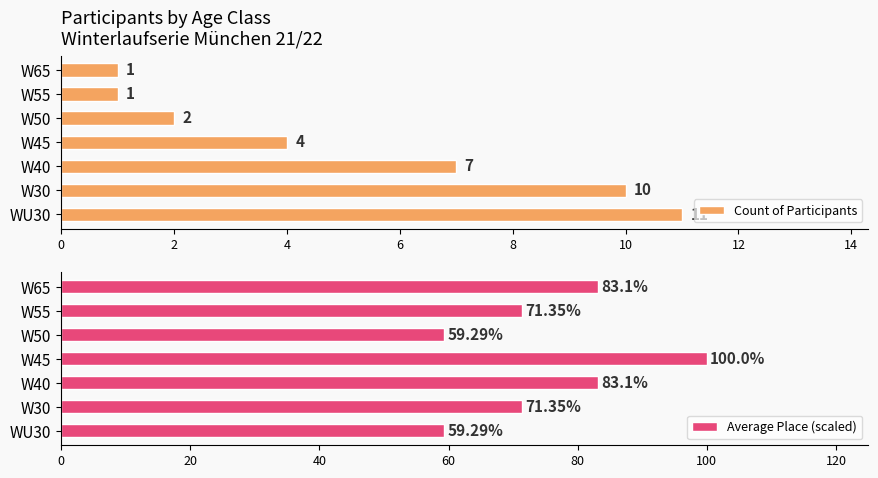

What is the difference between the maximum and second lowest values in the Count of Participants series?

10